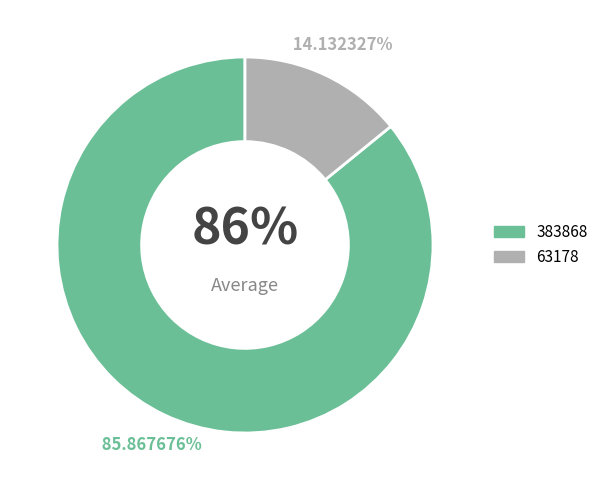

What is the change in value from 383868 to 63178?

-320690